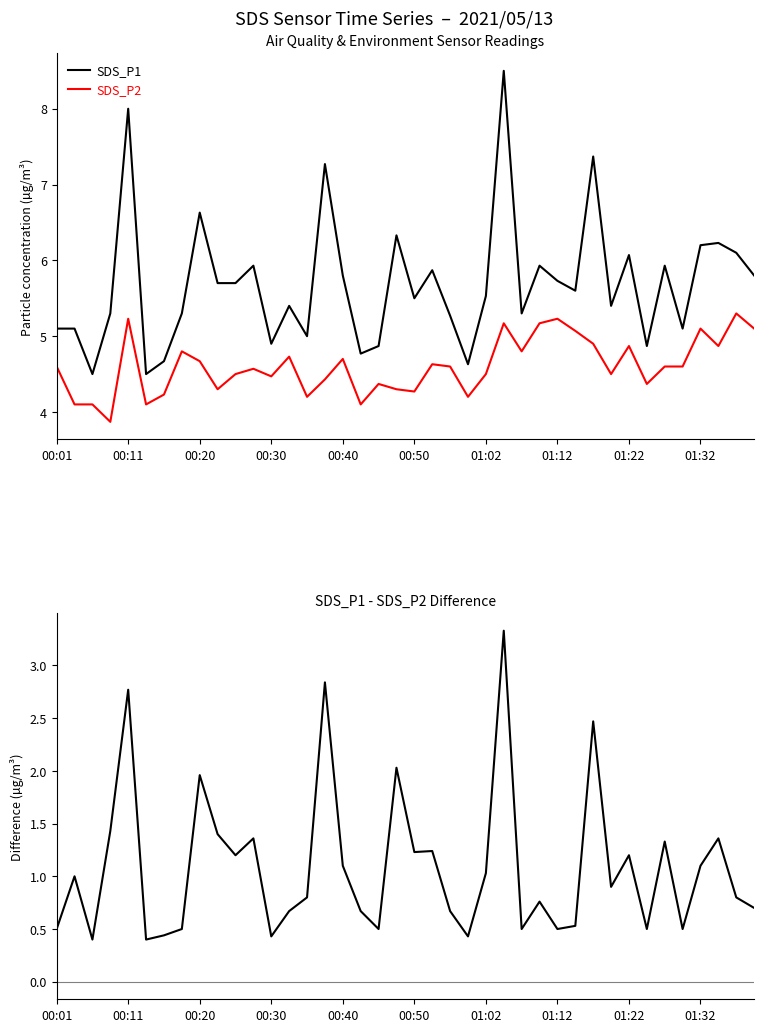

At how many categories does at least one series exceed 7?

4